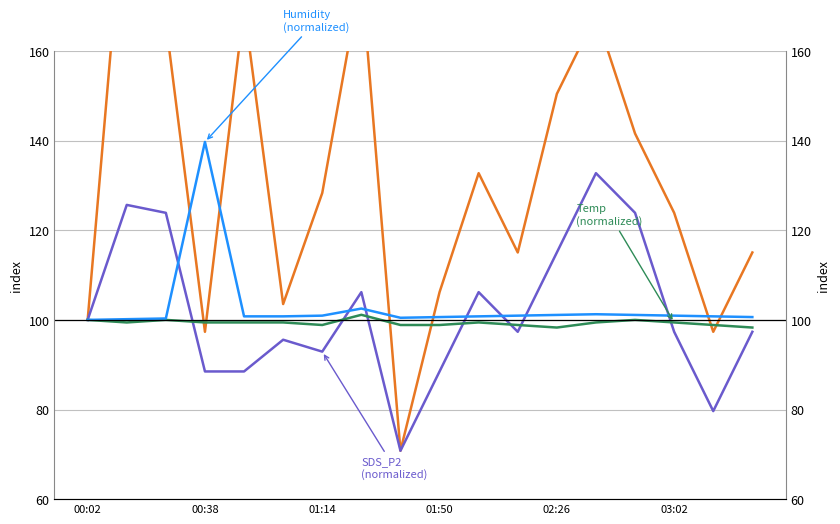

Which series has the largest range (max minus min)?

SDS_P1 (normalized)